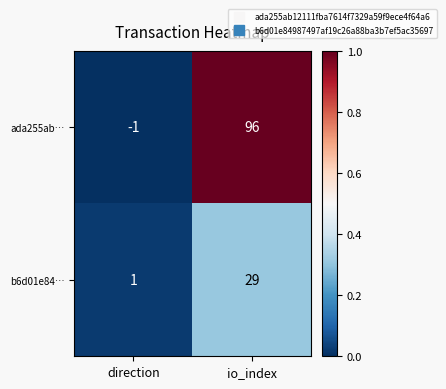

Which series has the widest spread of values?

ada255ab…